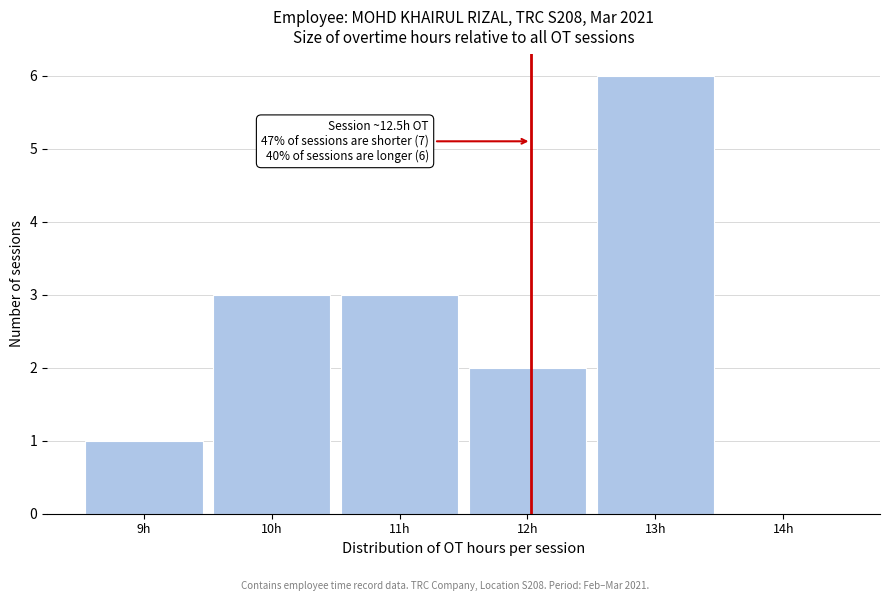

Reading right to left, transcribe all the data shown in this chart.

14h=0	13h=6	12h=2	11h=3	10h=3	9h=1